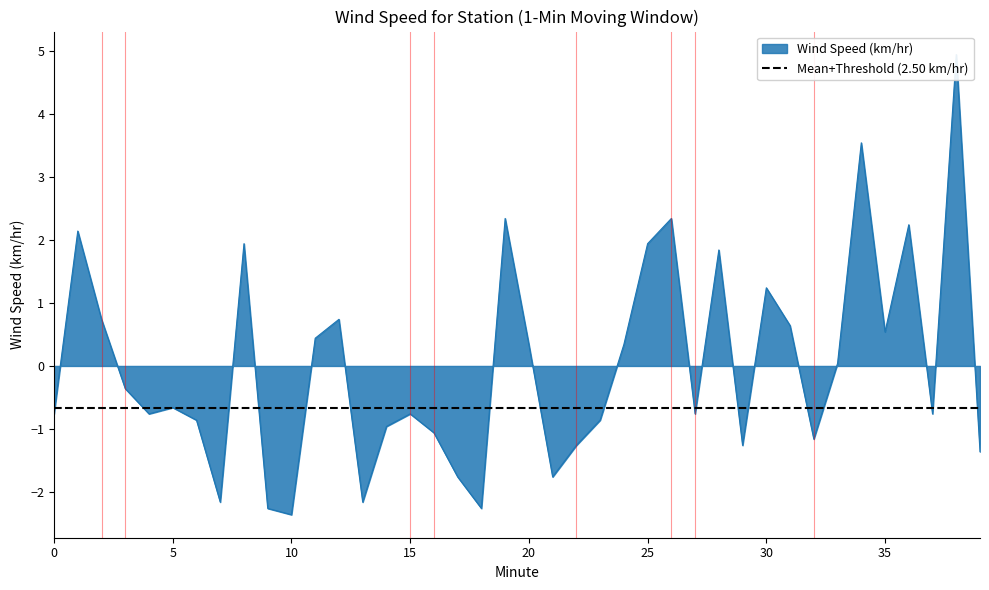

Which category has the lowest value across all series?

10